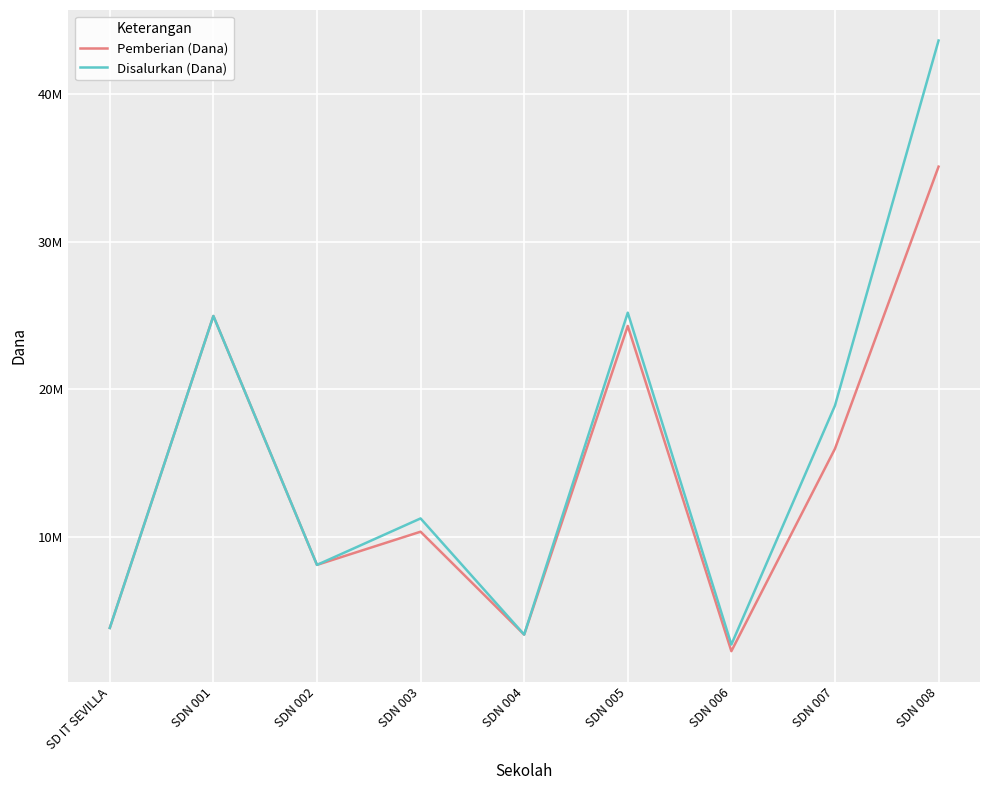

Does the chart have visible grid lines?

Yes